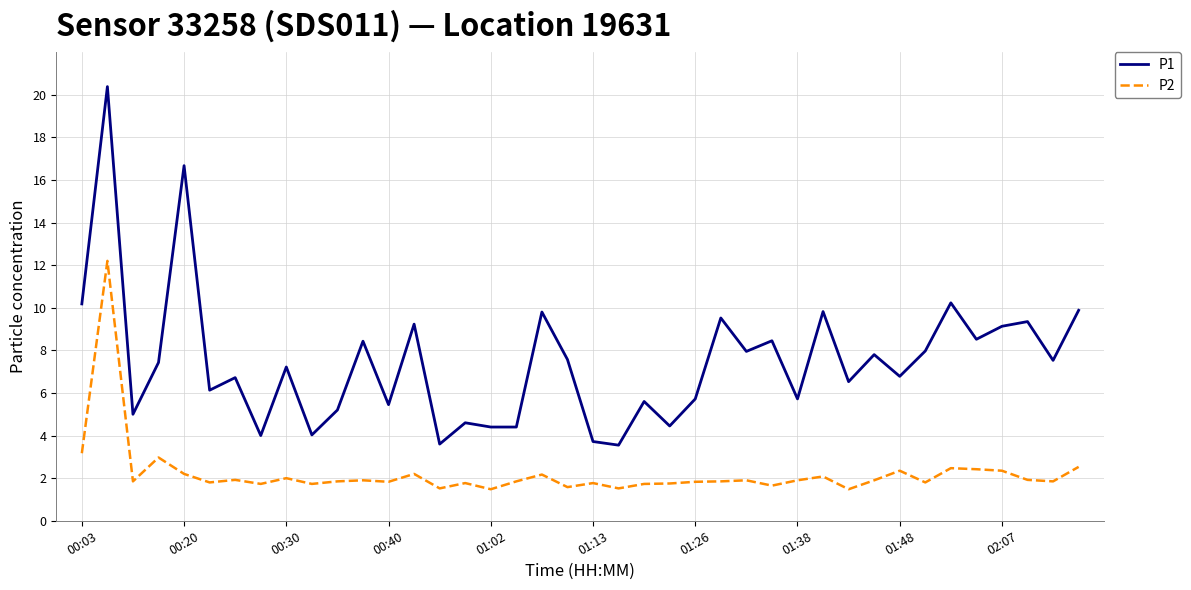

List the series in order of their overall mean, highest first.

P1, P2